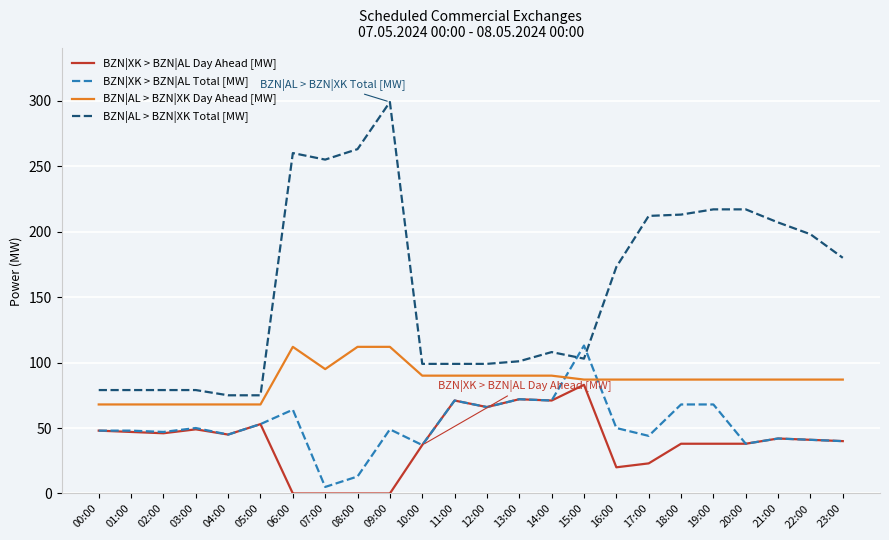

Which series has the widest spread of values?

BZN|AL > BZN|XK Total [MW]